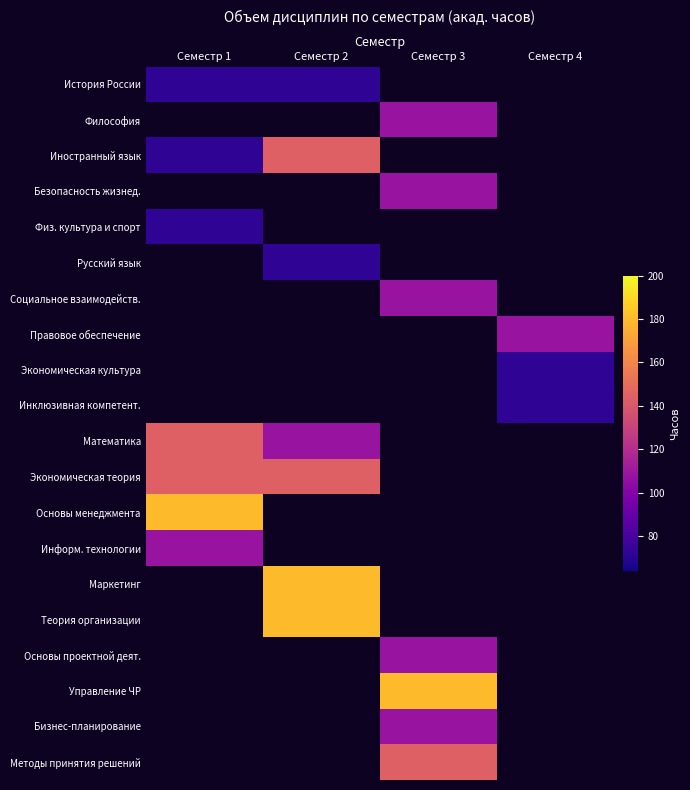

What is the maximum value shown in the chart?

180.0